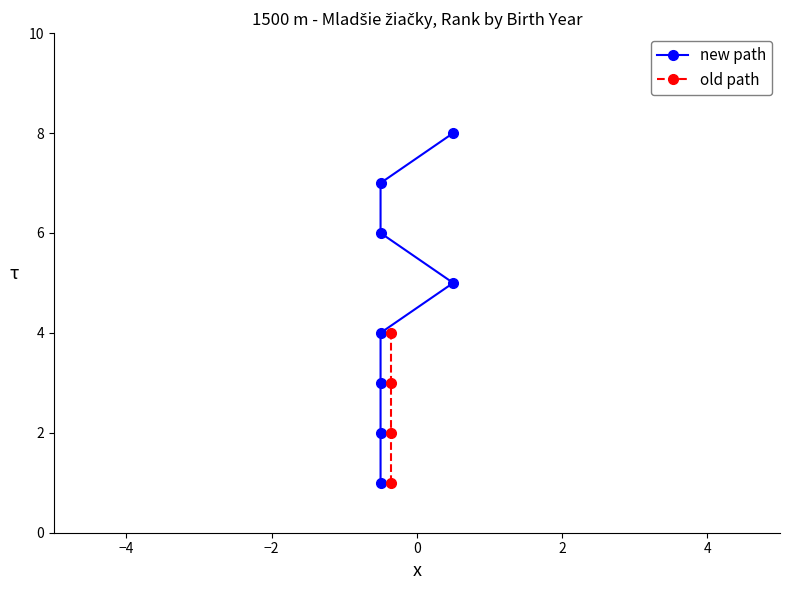

What is the average value?

4